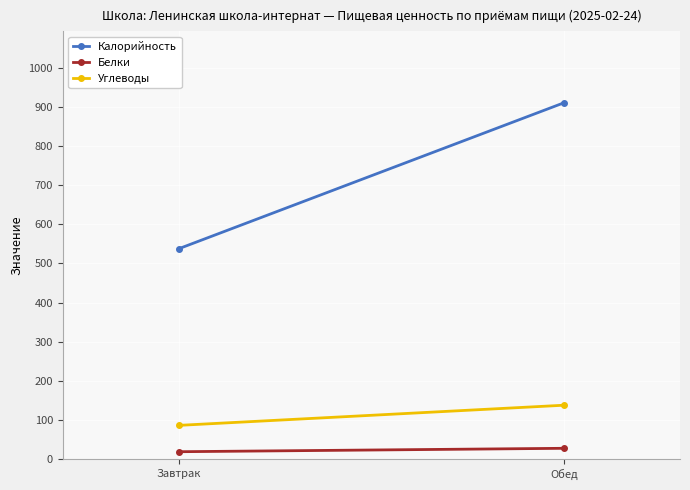

How many values in the Углеводы series are below 137?

1